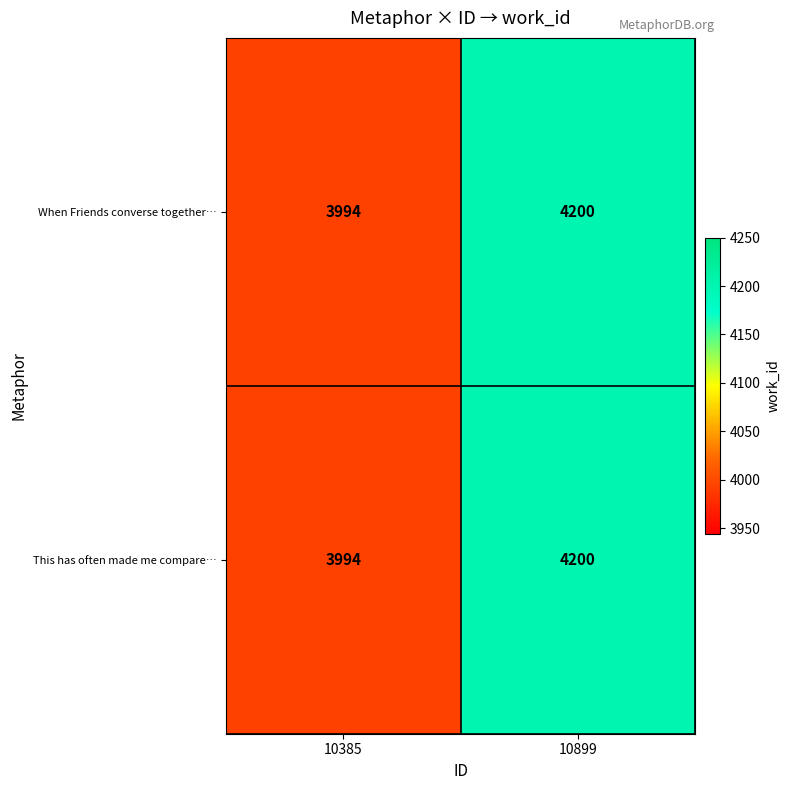

List the labels in order of This has often made me compare… value, largest first.

10899, 10385